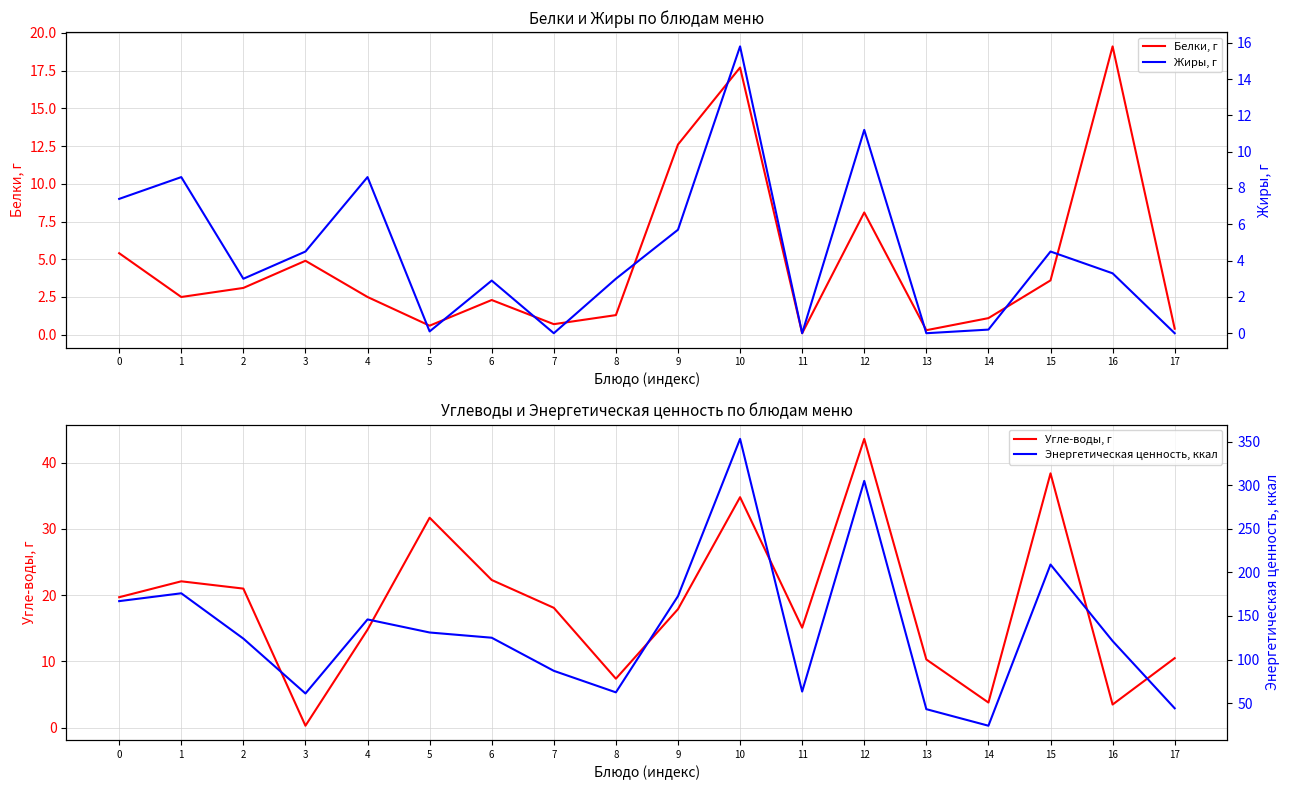

Rank the categories by Угле-воды, г value from lowest to highest.

3, 16, 14, 8, 13, 17, 4, 11, 9, 7, 0, 2, 1, 6, 5, 10, 15, 12